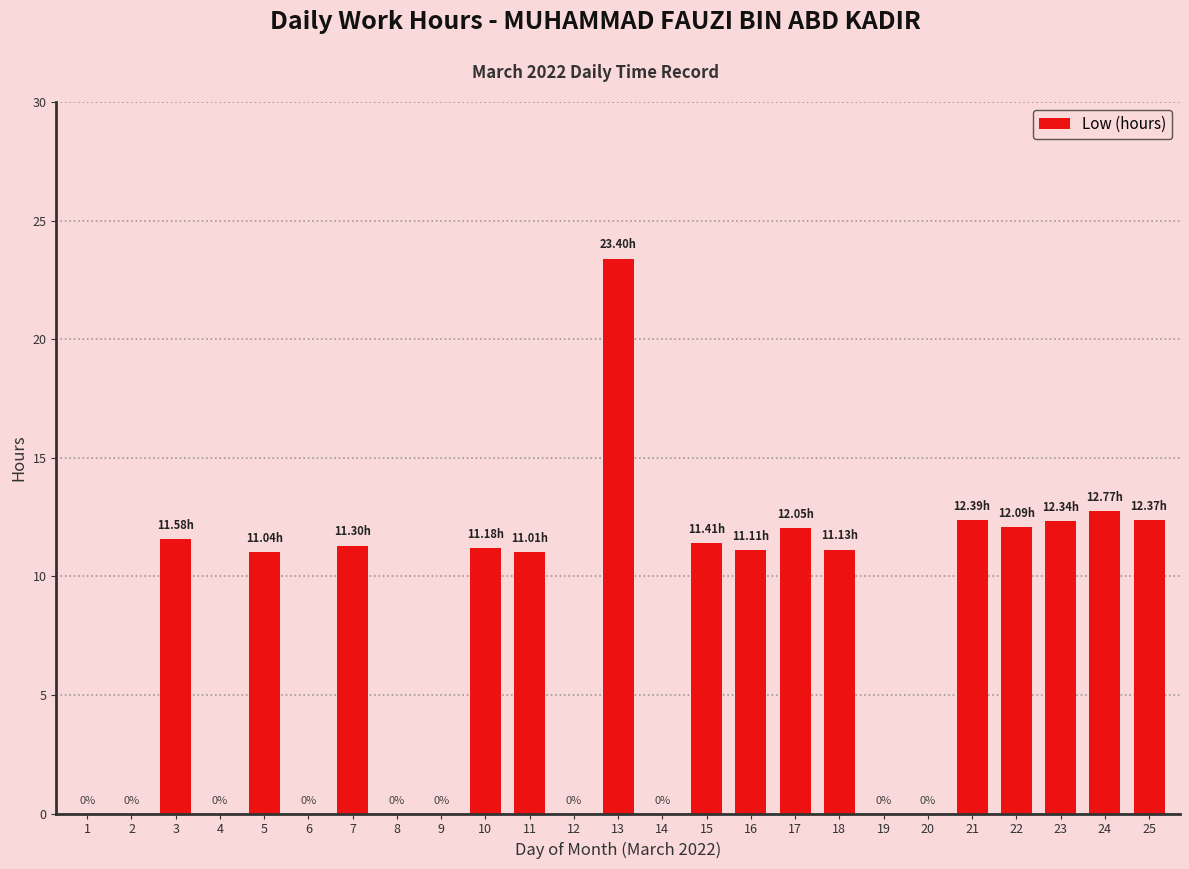

Are the bars grouped side by side (vs. stacked)?

No